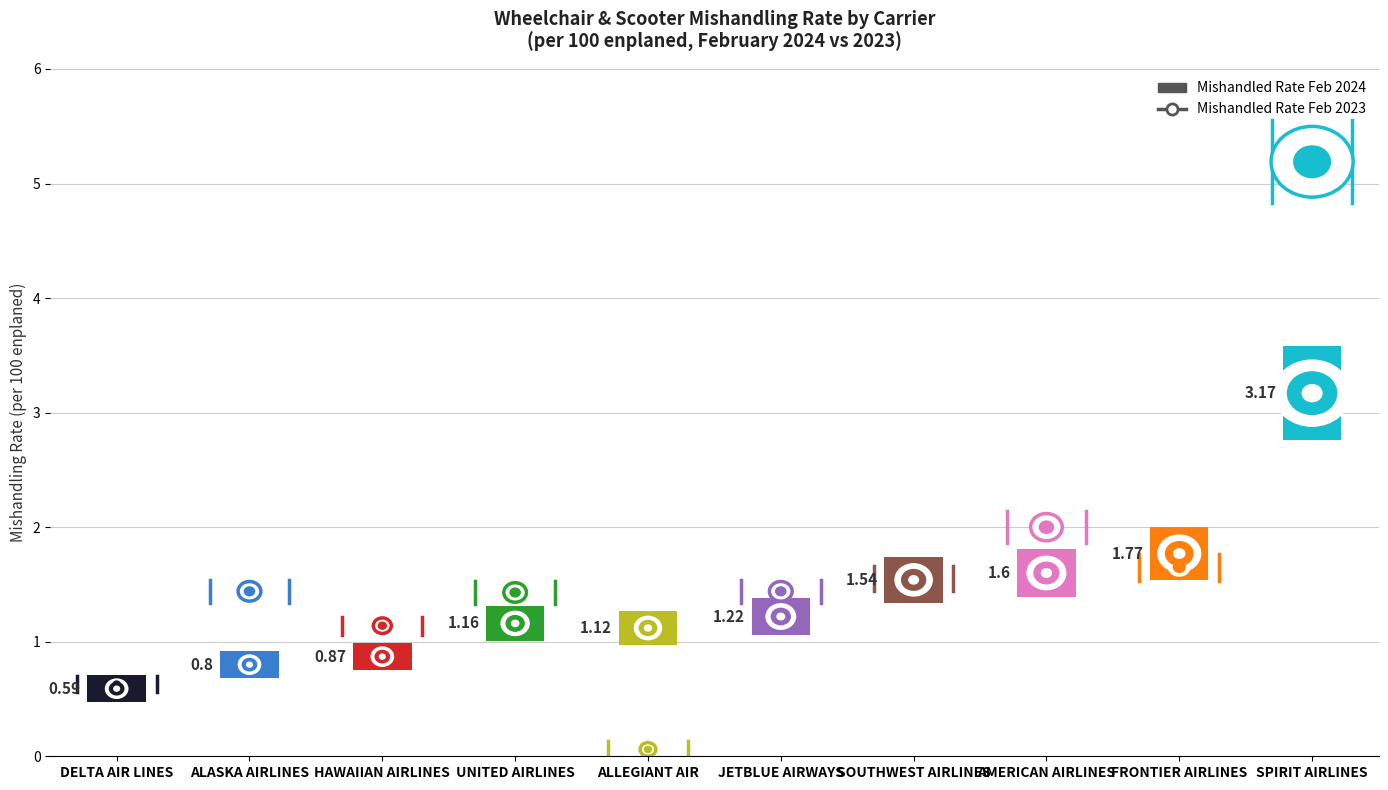

Between DELTA AIR LINES and ALASKA AIRLINES, which is larger?

ALASKA AIRLINES